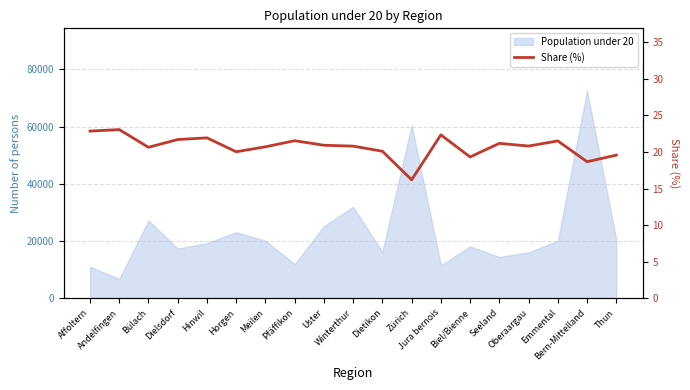

How many lines are shown in the chart?

1